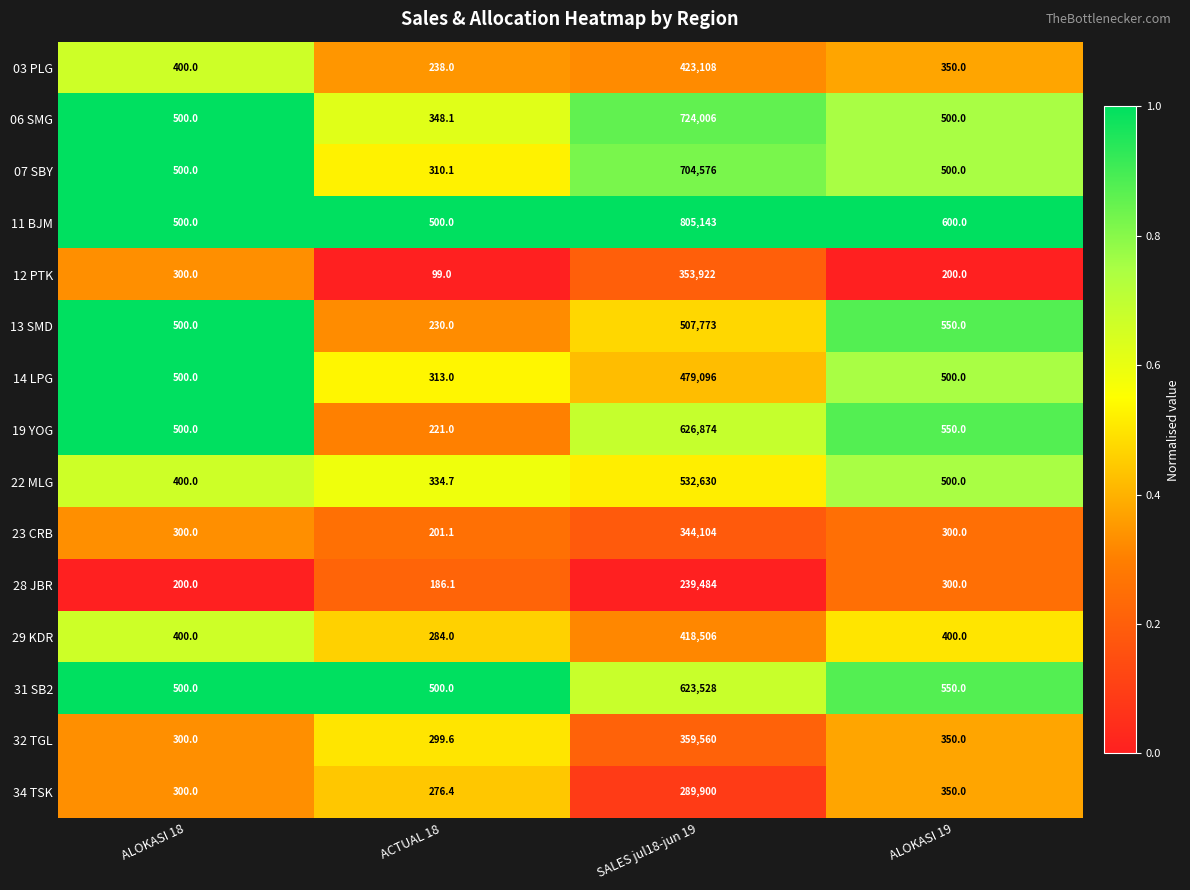

At which label is 12 PTK closest to 177010?

ALOKASI 18